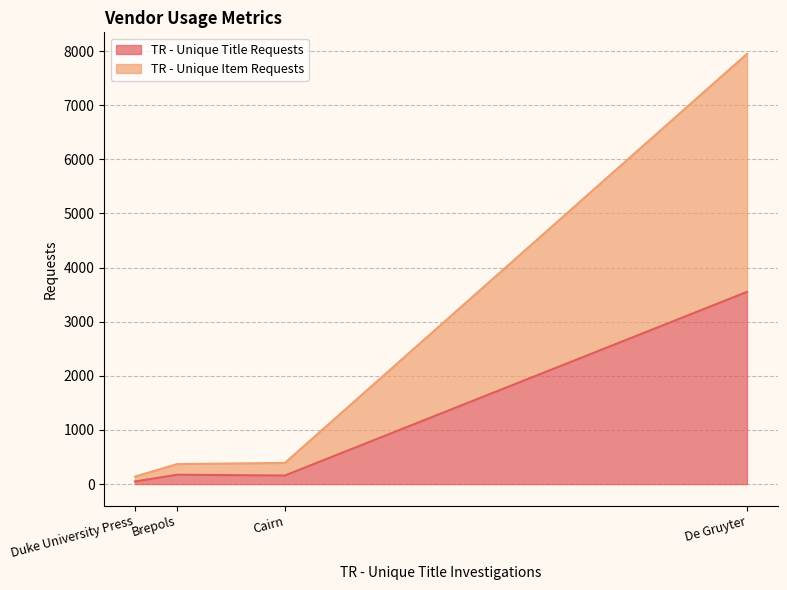

At how many categories does at least one series exceed 2366?

1